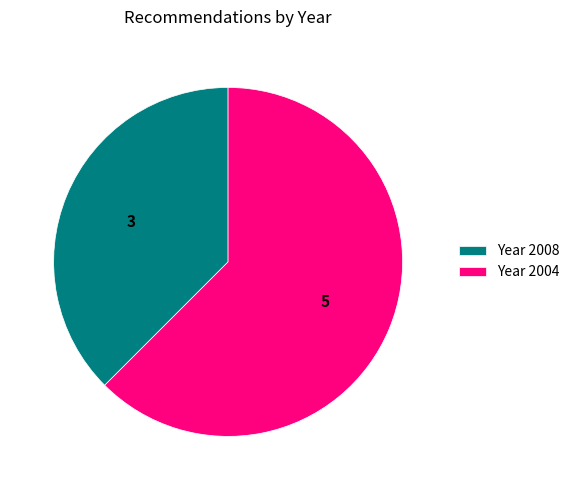

Rank the categories by value from highest to lowest.

Year 2004, Year 2008